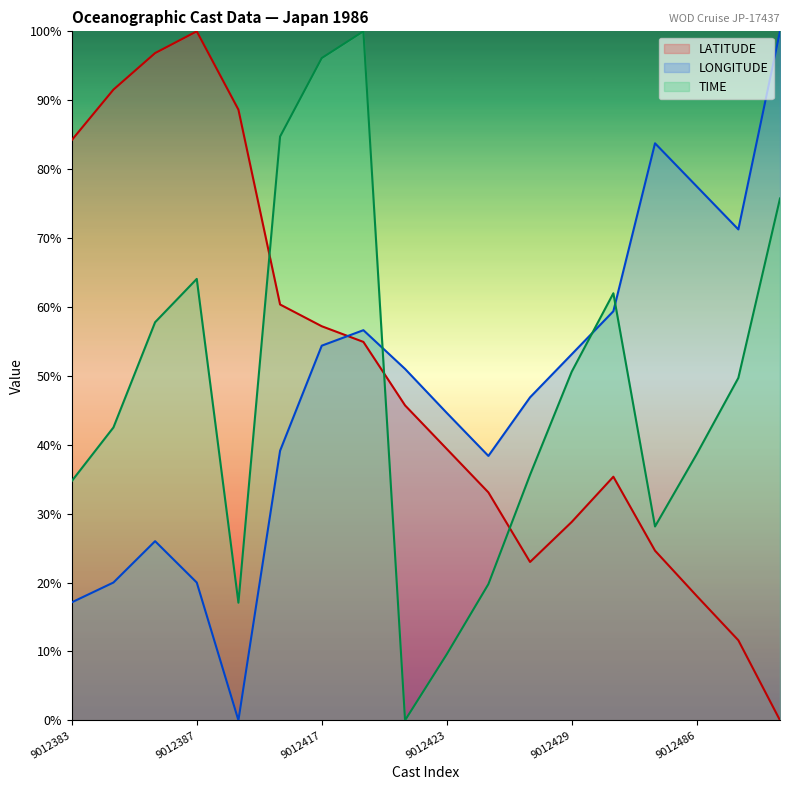

At which label does TIME first exceed 49?

9012386